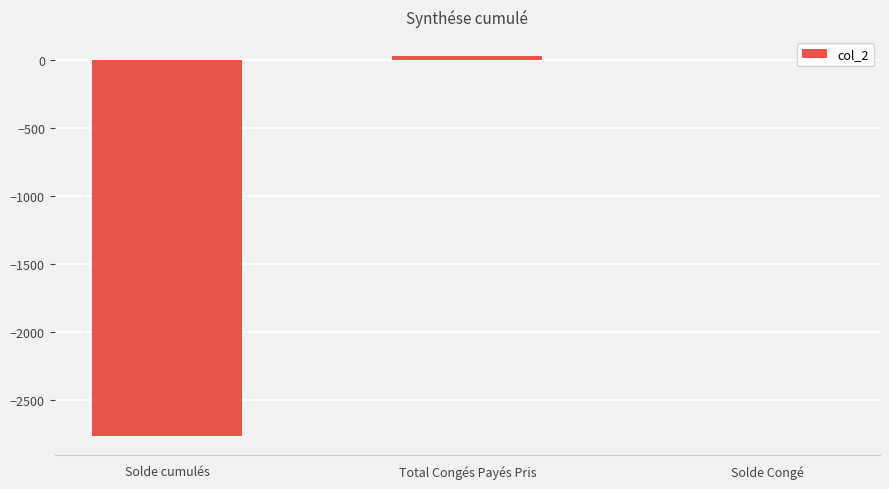

Is it true that the value at Solde cumulés is -2769.8?

True